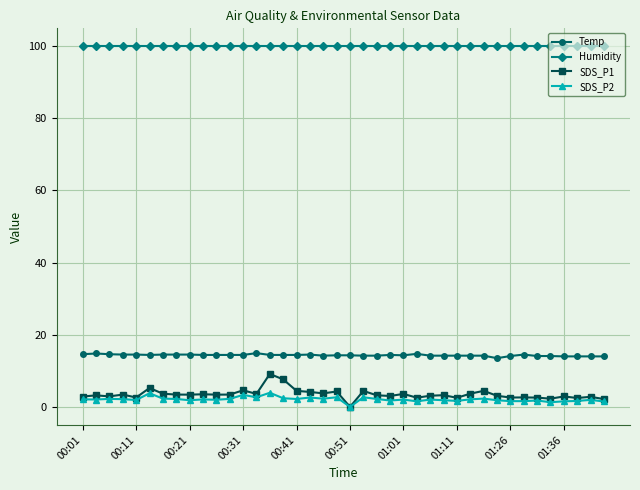

Which series has the widest spread of values?

SDS_P1